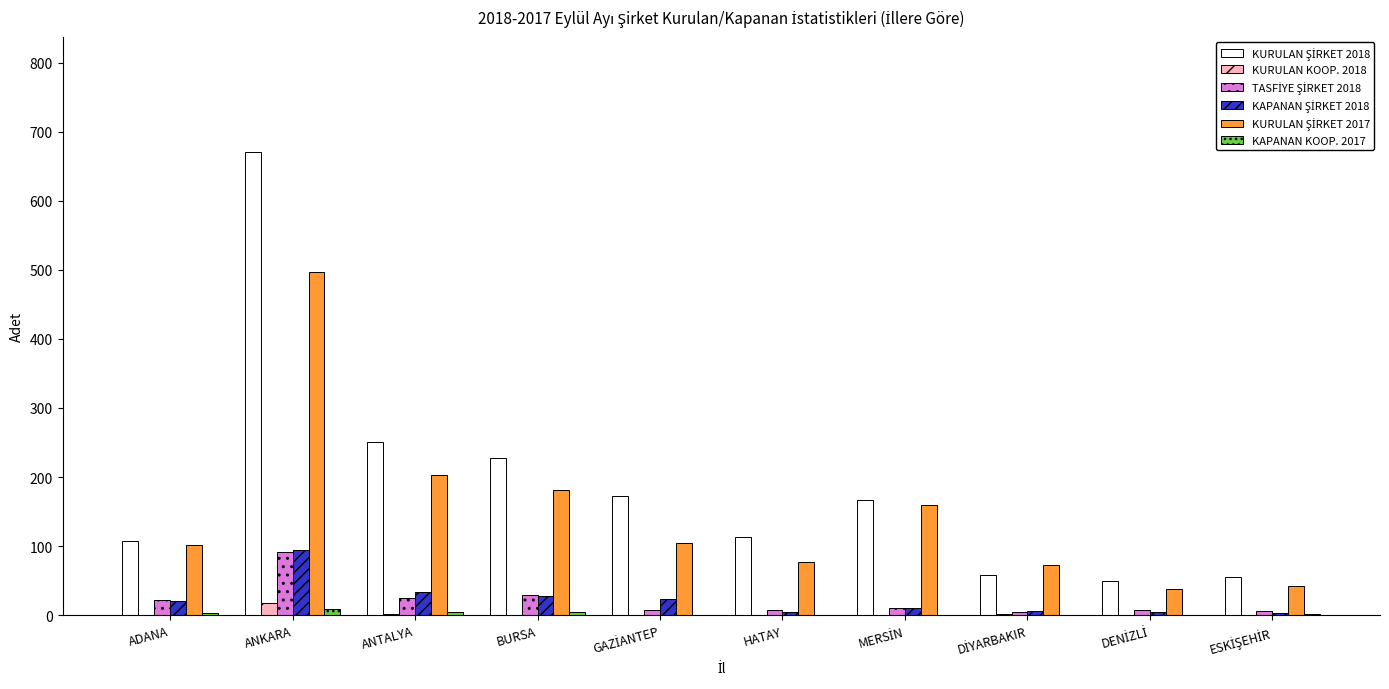

At which category is the sum across all series the highest?

ANKARA